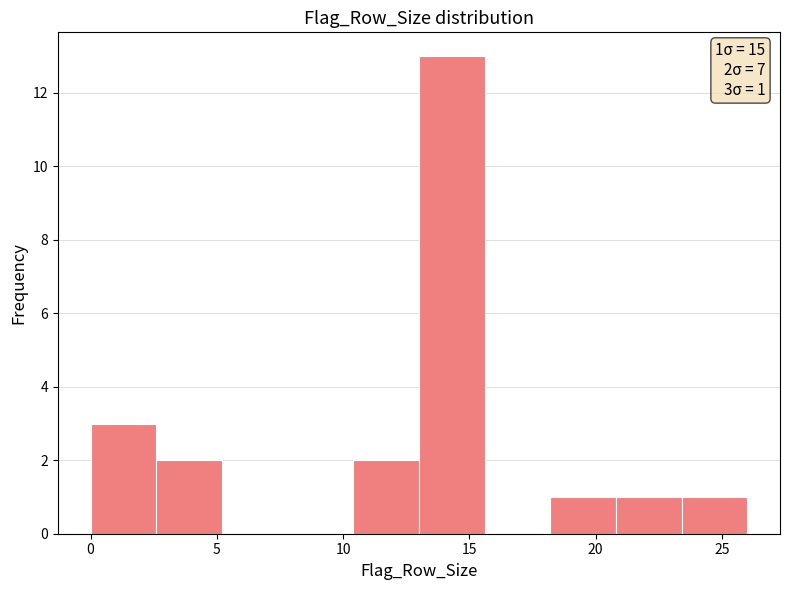

Which range on the x-axis has the tallest bar?

13.0 to 15.6